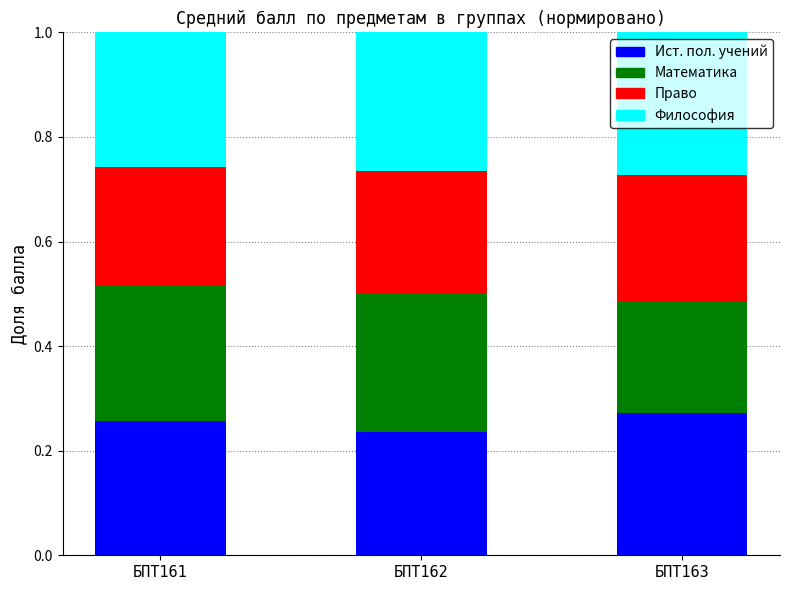

What is the total value across all series at БПТ162?

1.0